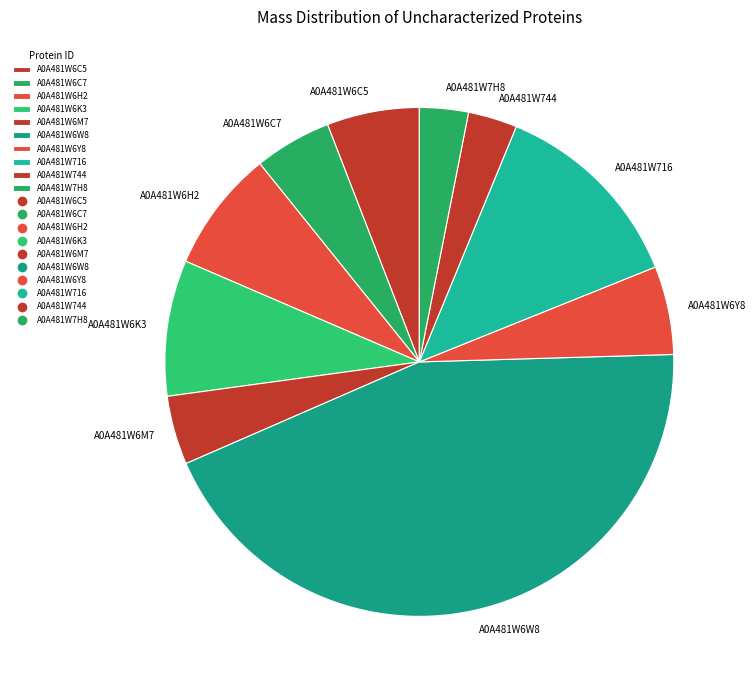

Which category has the biggest portion of the pie?

A0A481W6W8